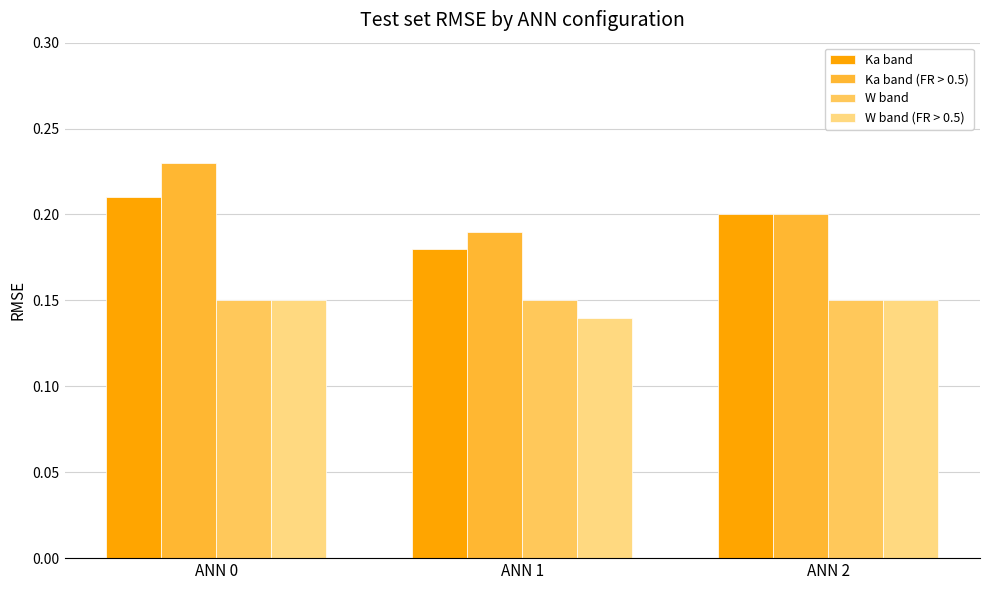

The value of Ka band (FR > 0.5) at ANN 2 is 0.3. True or false?

False